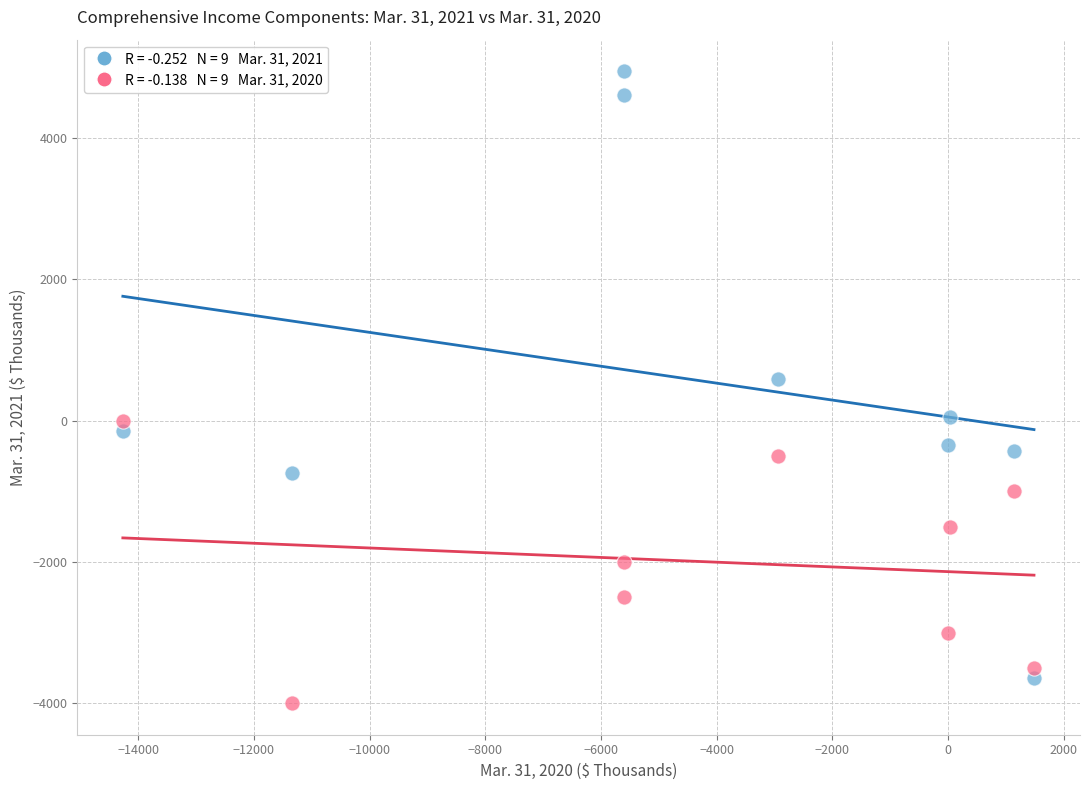

Across all data points, what is the range of Y values (max minus min)?

8948